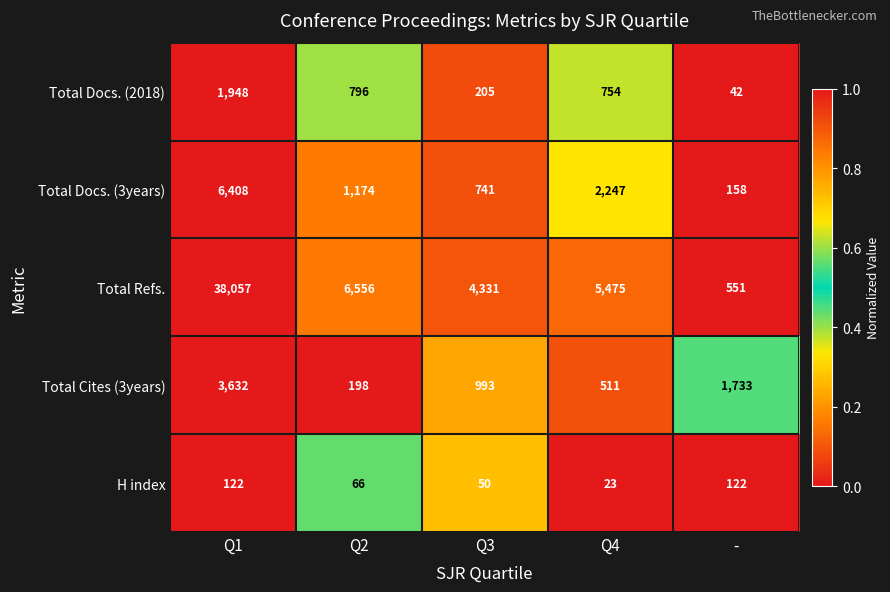

Reading right to left, extract all data points from this chart.

Total Docs. (2018): 42	754	205	796	1948
Total Docs. (3years): 158	2247	741	1174	6408
Total Refs.: 551	5475	4331	6556	38057
Total Cites (3years): 1733	511	993	198	3632
H index: 122	23	50	66	122